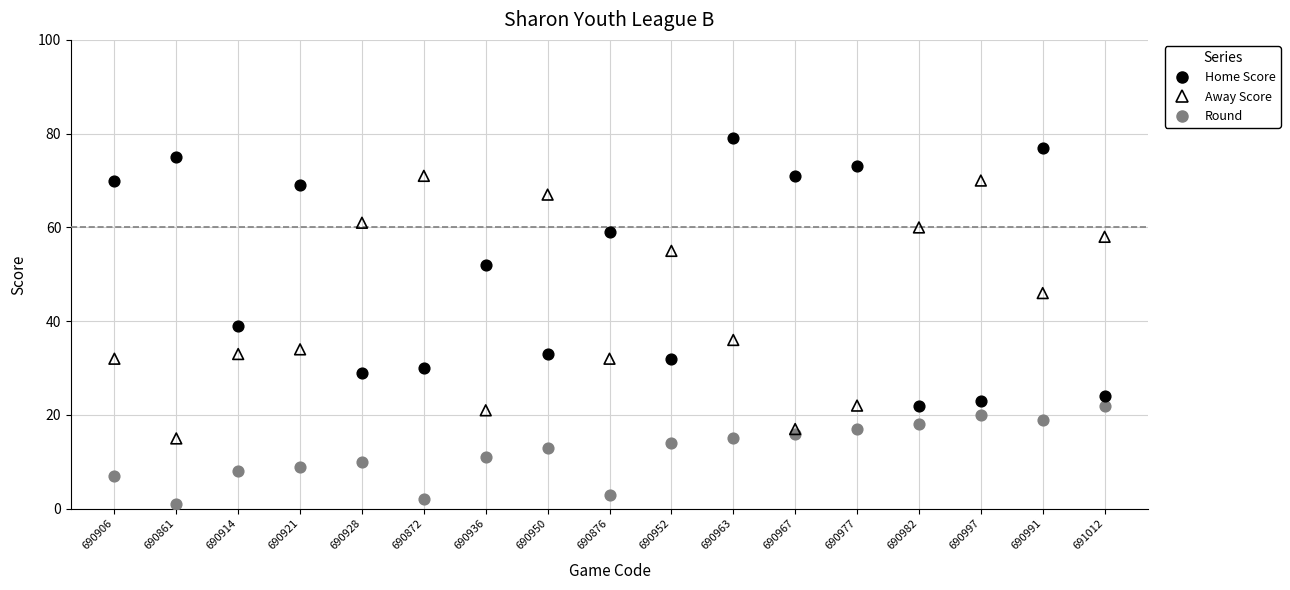

What are all the series names shown in the legend?

Home Score, Away Score, Round